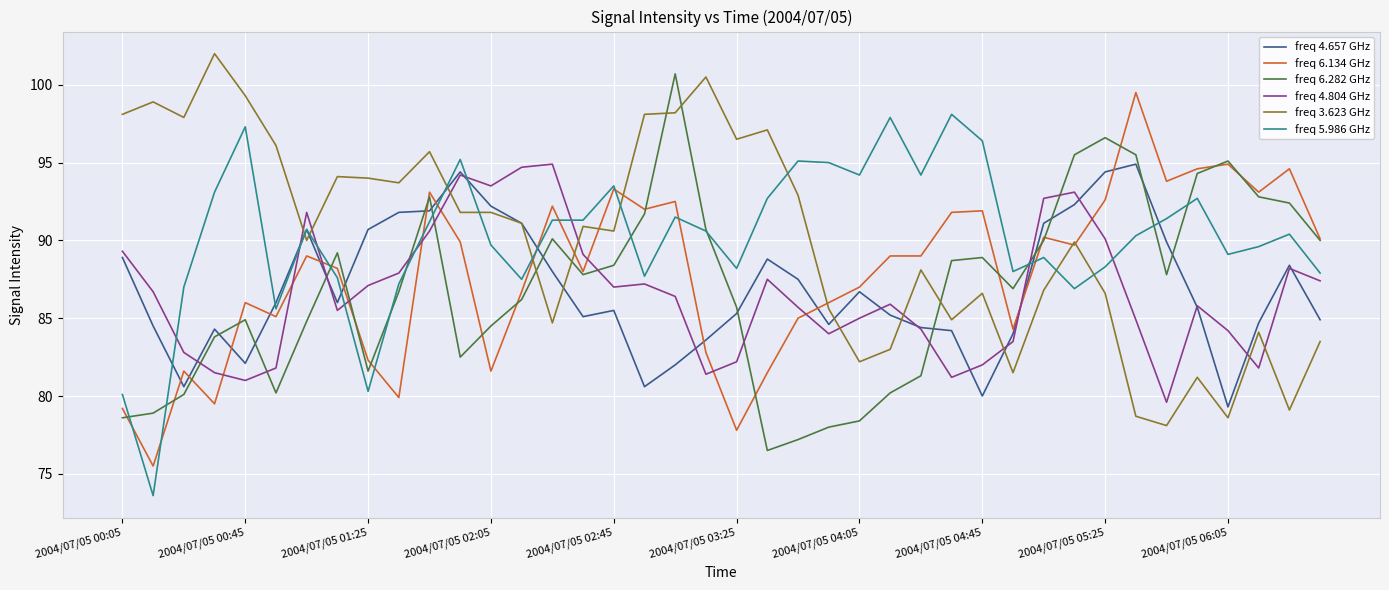

Which series ends up on top after the final intersection of freq 6.282 GHz and freq 4.657 GHz?

freq 6.282 GHz